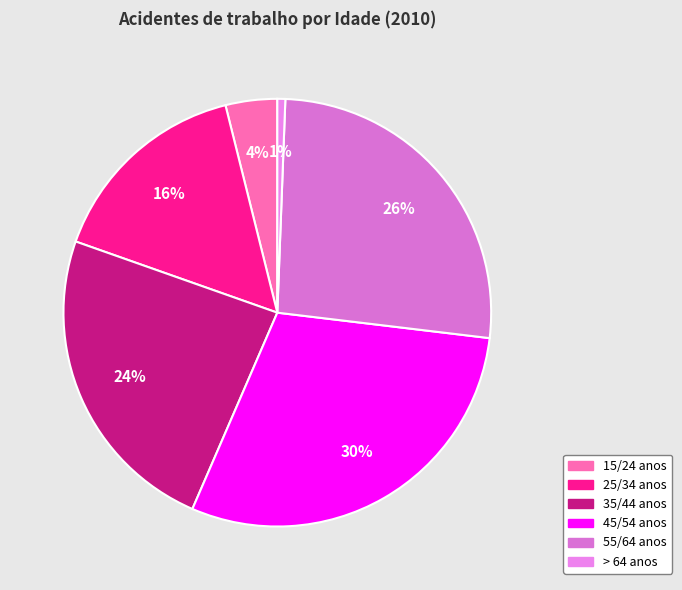

Which category has the biggest portion of the pie?

45/54 anos